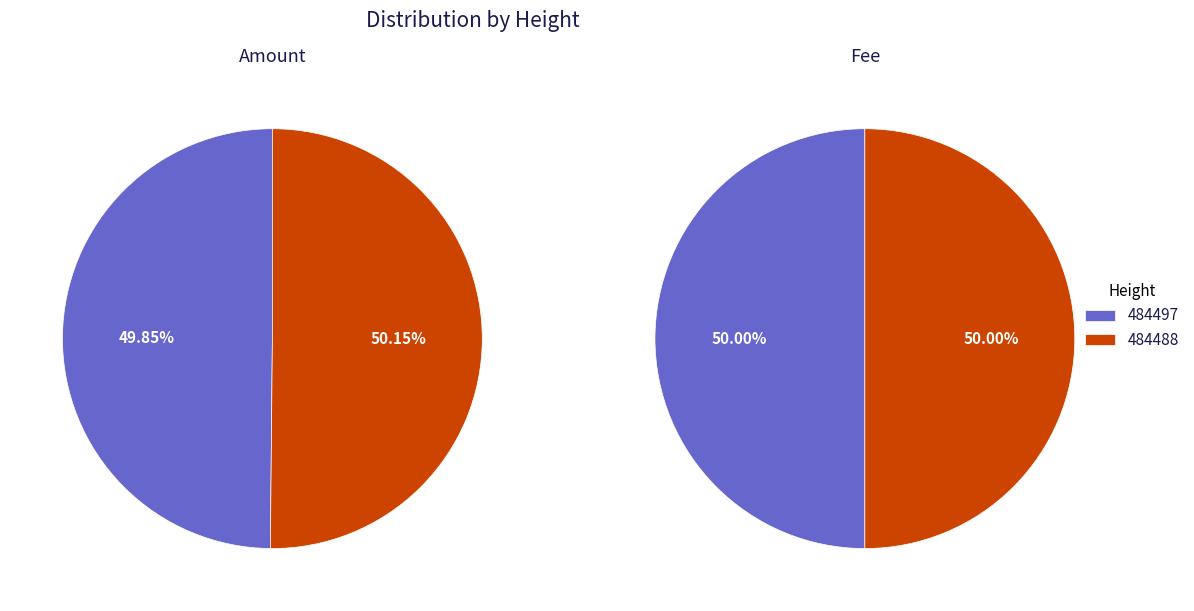

Is it true that 484488 is 44% of the pie?

False